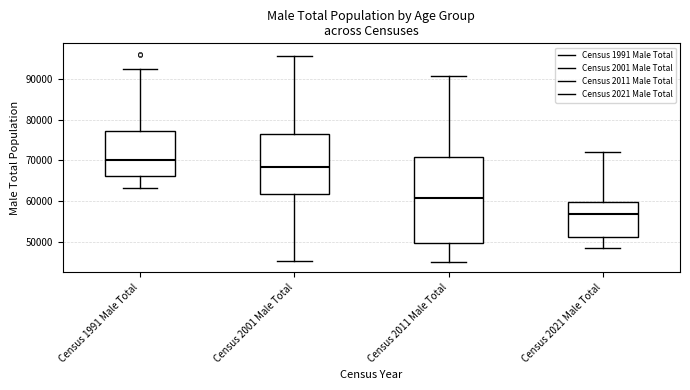

Comparing the boxes themselves (not the whiskers), which one is the tallest?

Census 2011 Male Total